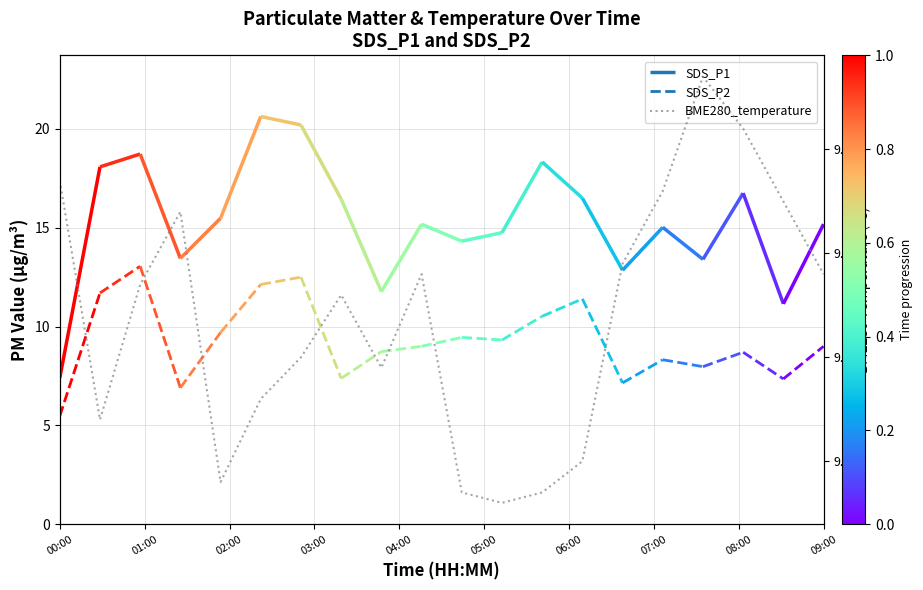

Is it true that the value at 17 is 2.9?

False